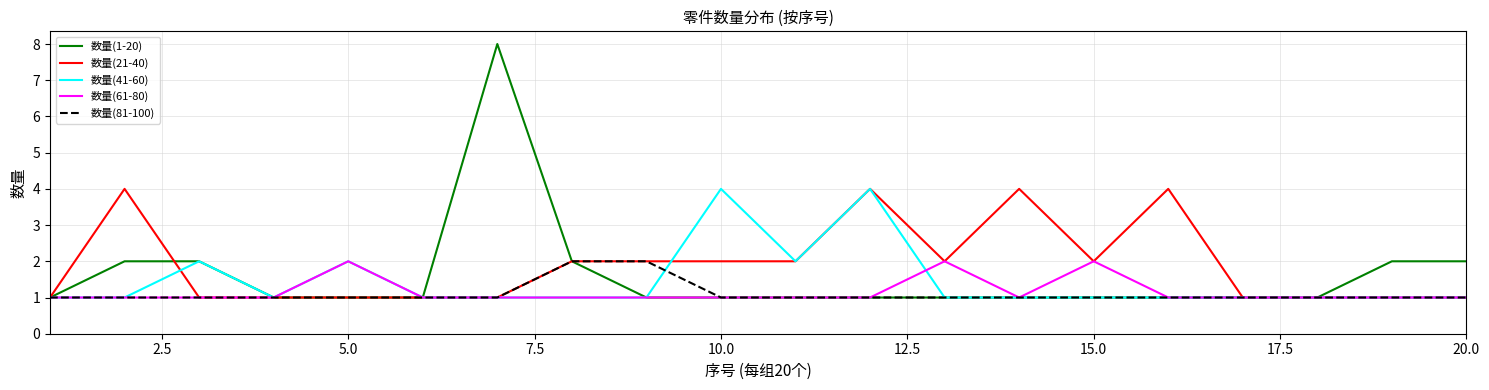

What is the difference between the second highest and minimum values in the 数量(1-20) series?

1